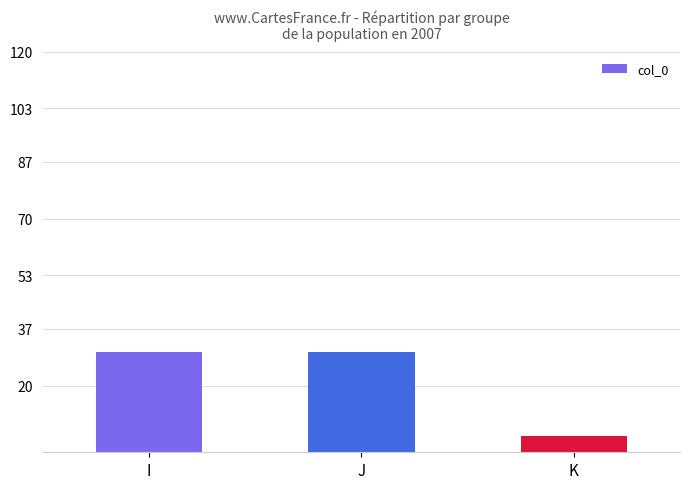

What is the minimum value shown in the chart?

5